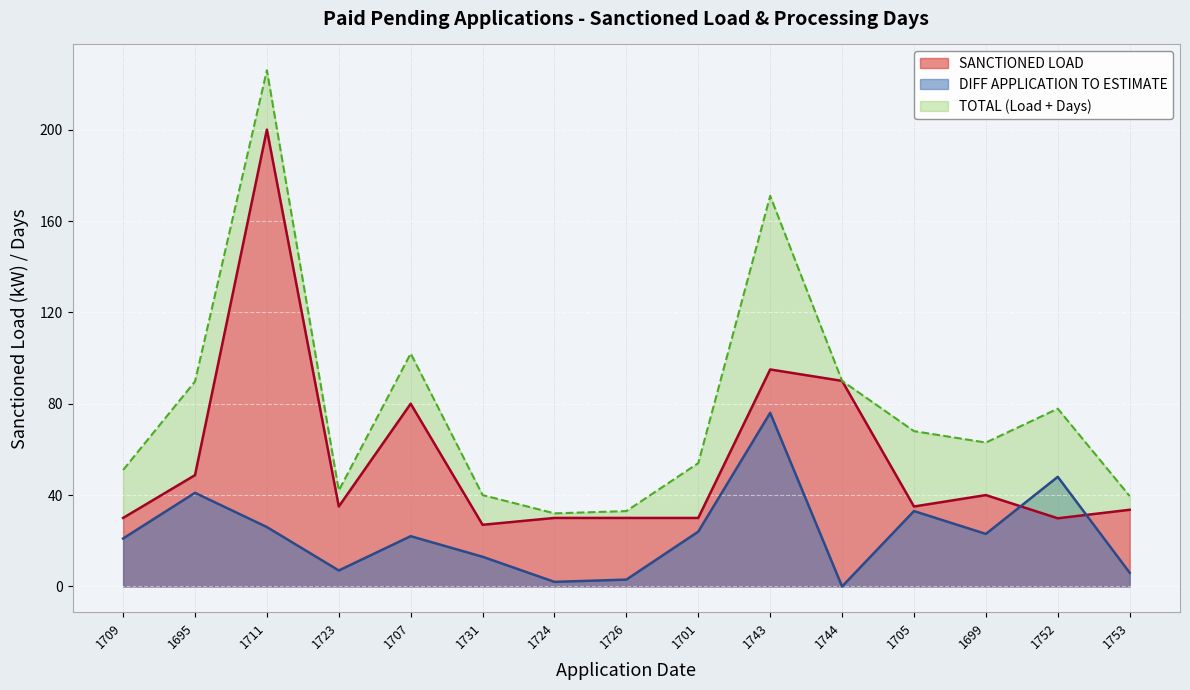

How many times do SANCTIONED LOAD and DIFF APPLICATION TO ESTIMATE cross each other?

2